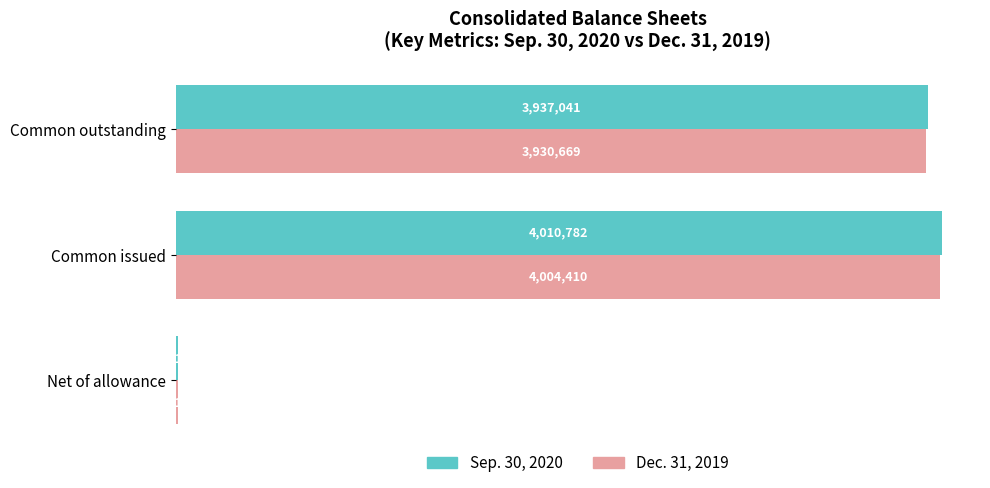

At which label is Sep. 30, 2020 closest to 2010976?

Common outstanding